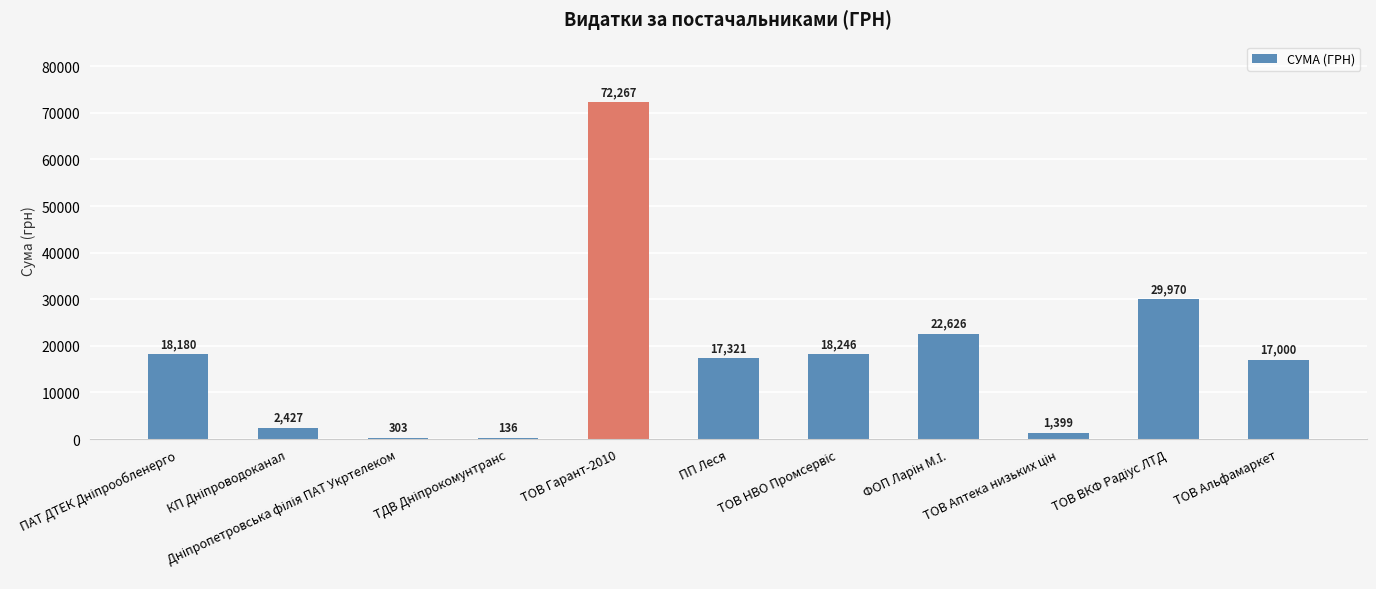

What is the average value?

18170.6